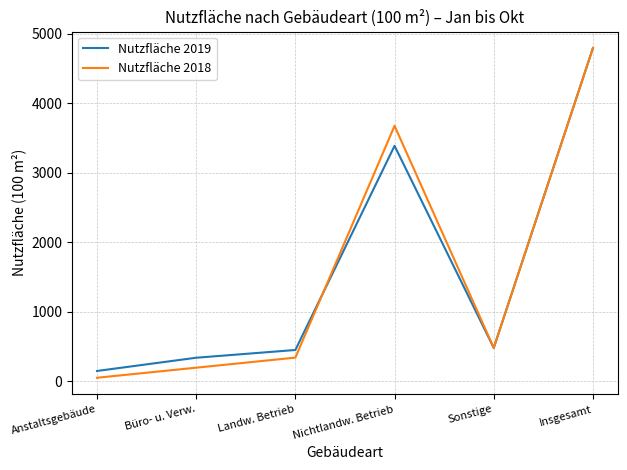

What is the spread (max minus min) of values at Anstaltsgebäude?

97.7